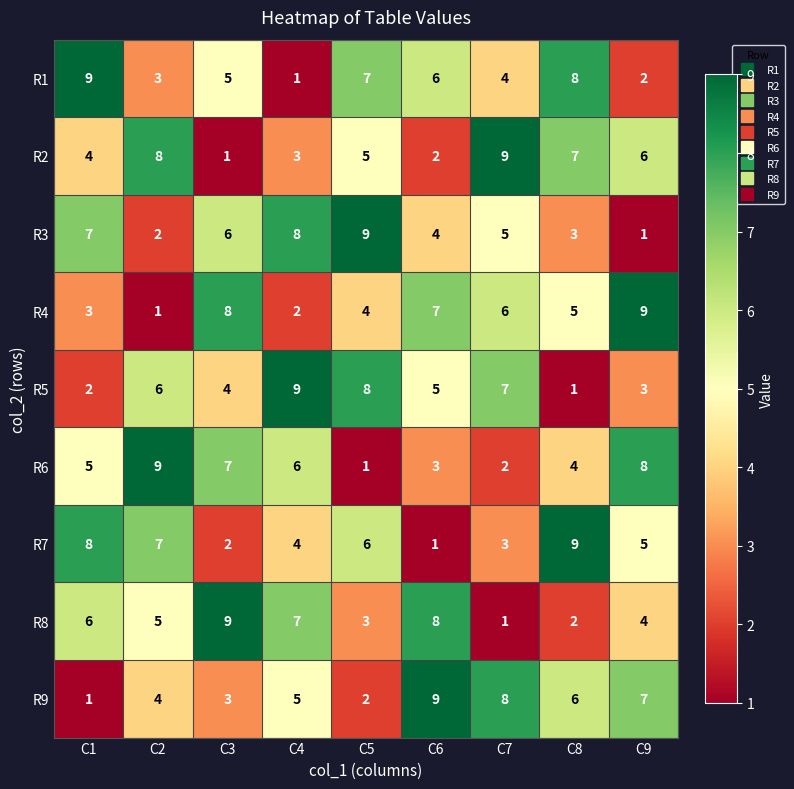

At which label does R3 reach its minimum?

C9